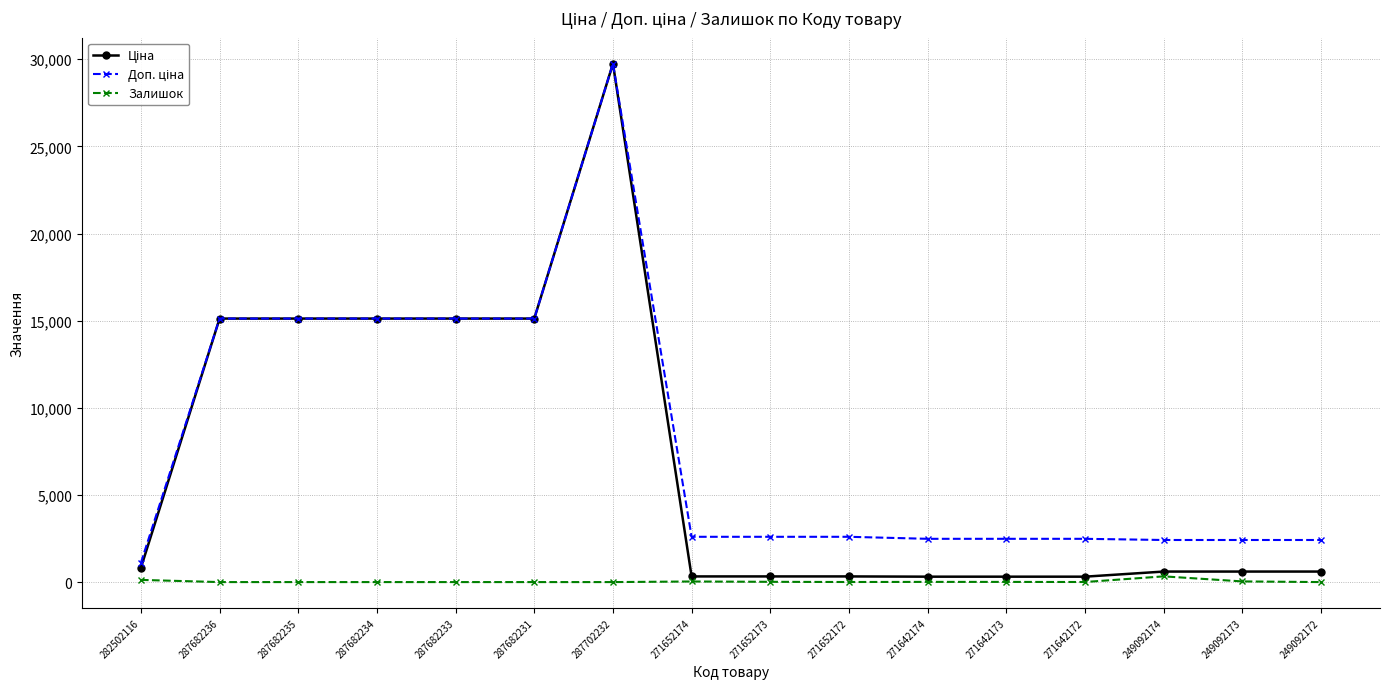

The Залишок series shows 0.0 at 249092172. True or false?

True